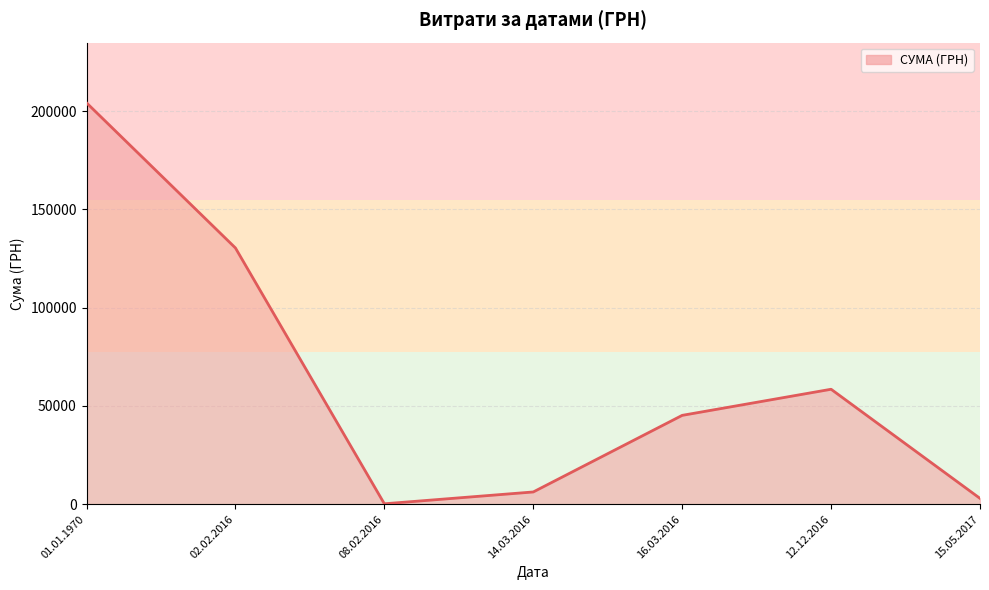

Reading left to right, list all the values displayed in this chart.

204286.8	130423.3	226.1	6245.5	45228.0	58517.0	2975.4